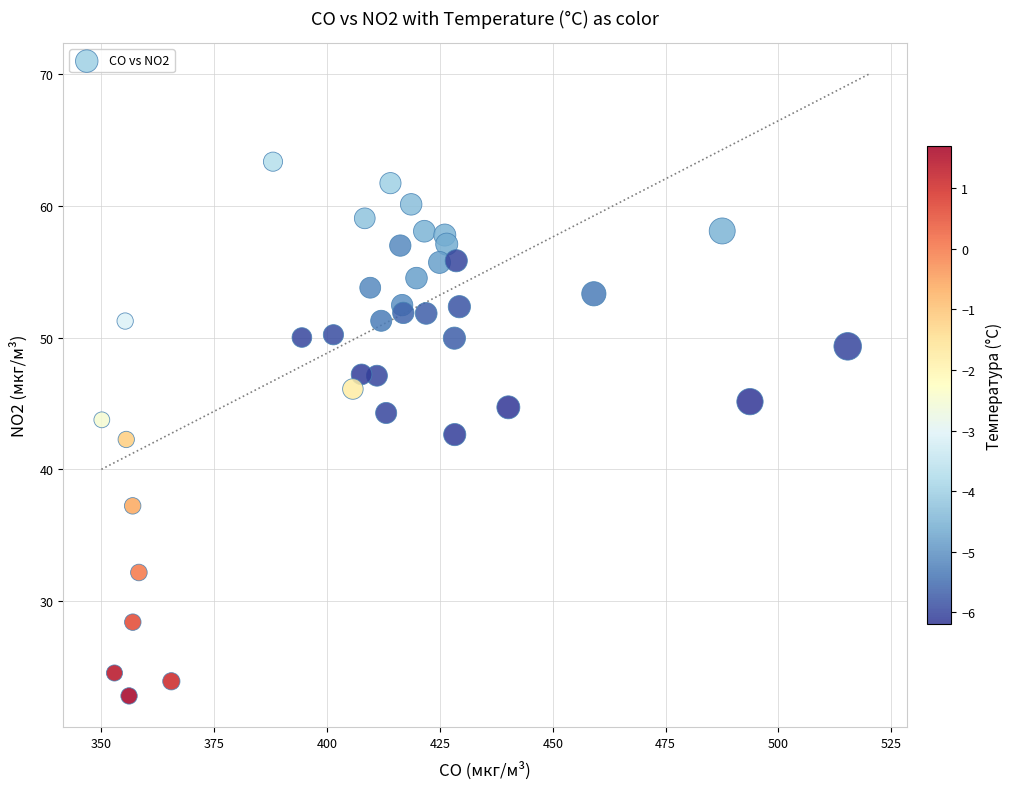

What is the range of X values (max minus min)?

165.2